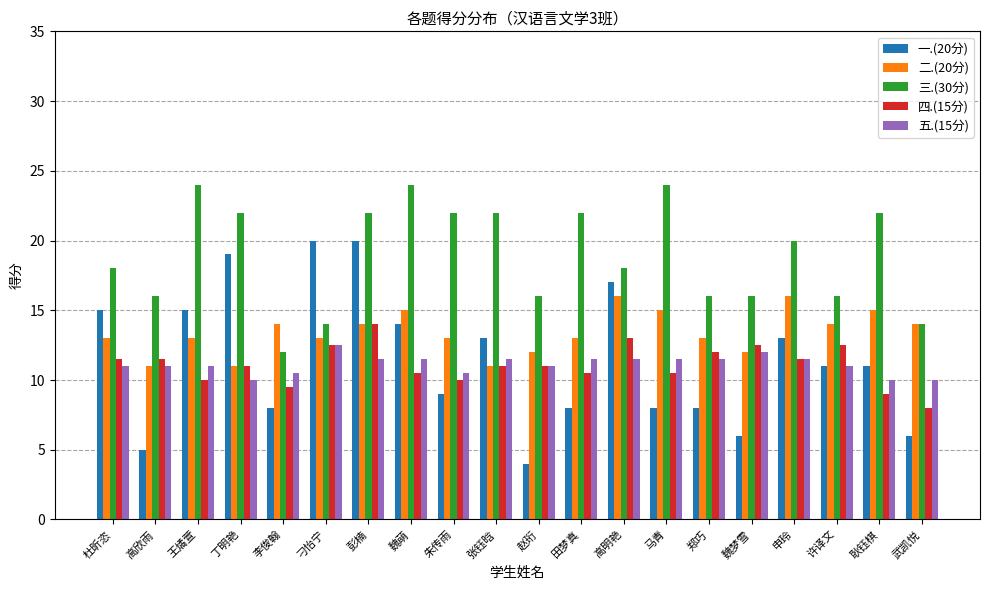

What is the value of the 三.(30分) bar at the 2nd from the left?

16.0